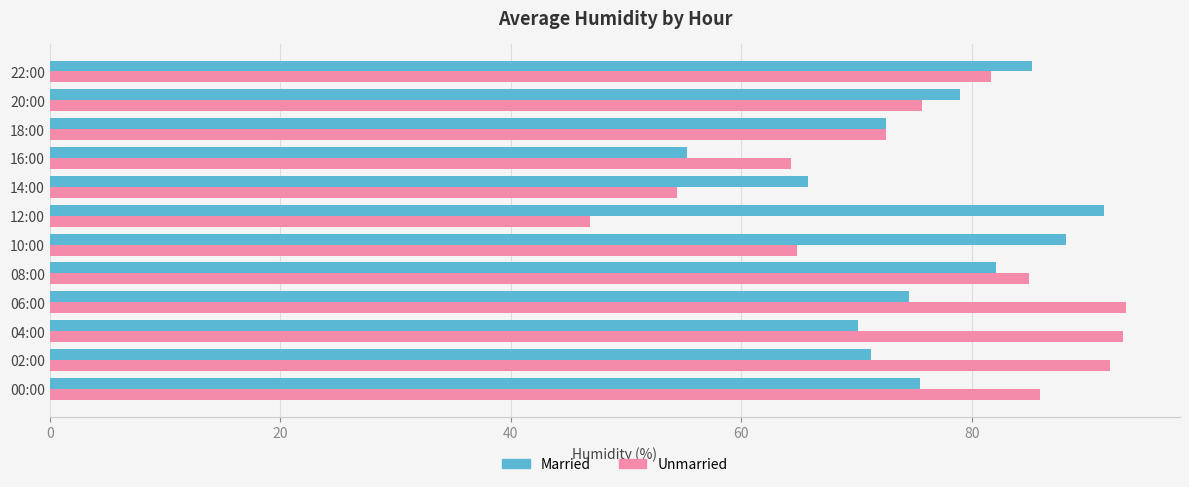

What is the sum of the Unmarried values at 02:00 and 16:00?

156.3